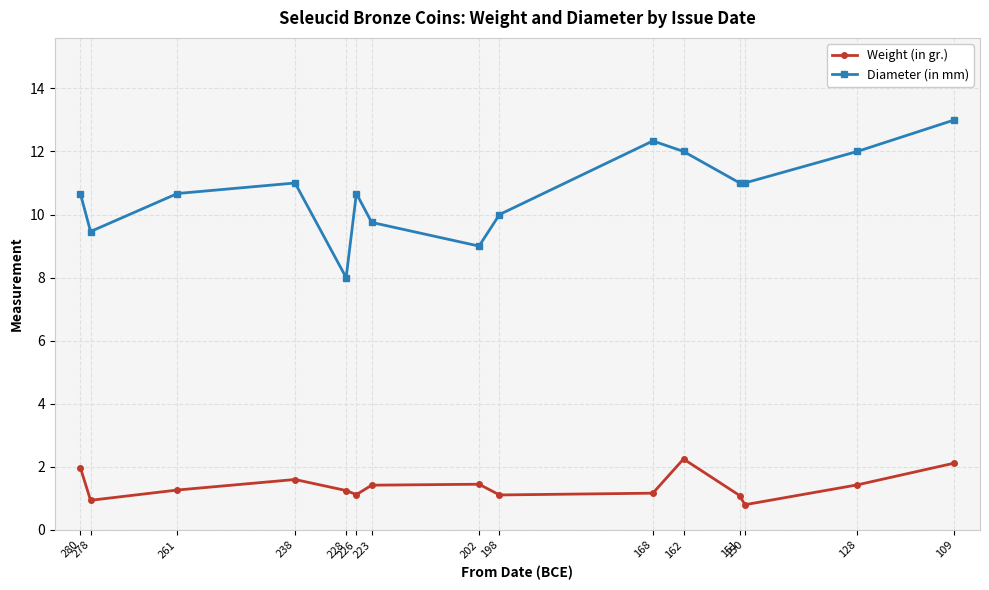

What is the spread (max minus min) of values at 223?

8.3